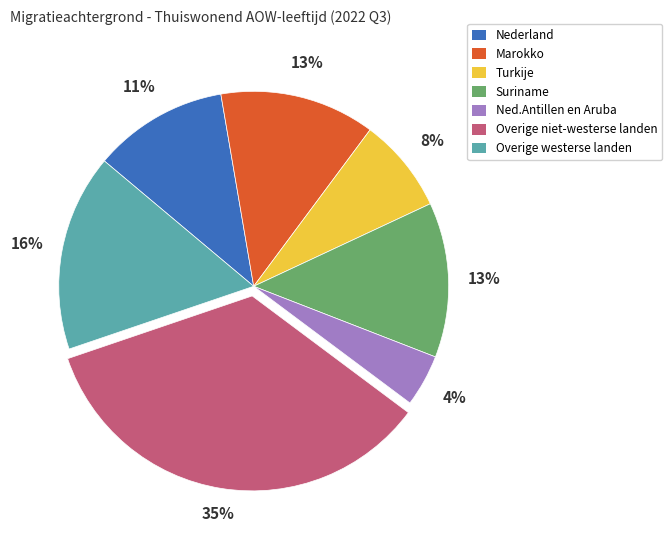

To the nearest percent, what is the difference between the Ned.Antillen en Aruba and Suriname slice percentages?

9%